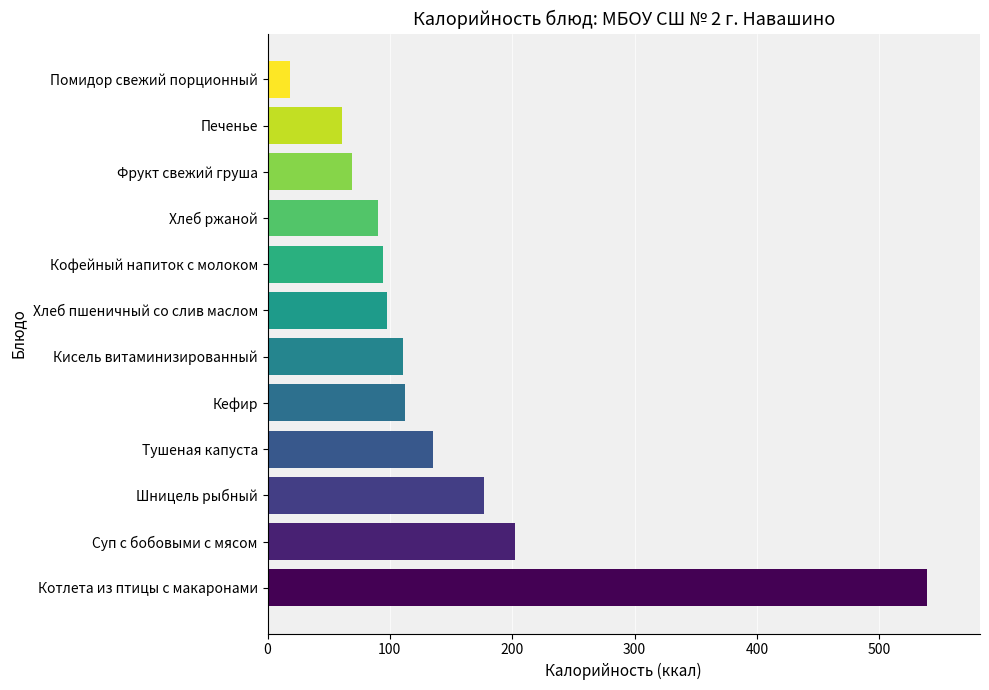

What is the change in value from Хлеб ржаной to Помидор свежий порционный?

-72.1